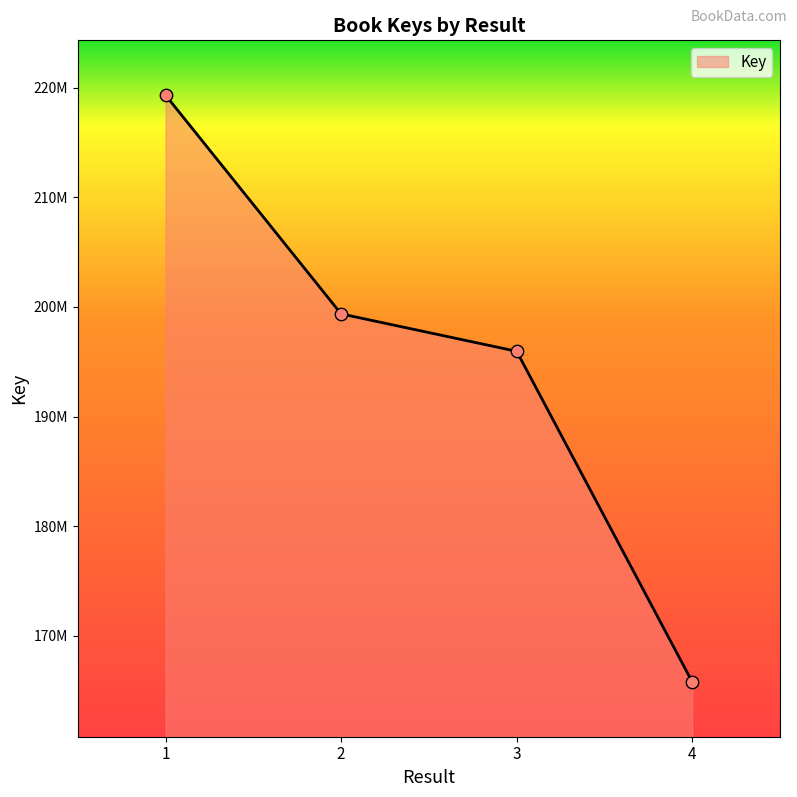

What is the change in value from 2 to 3?

-3411255